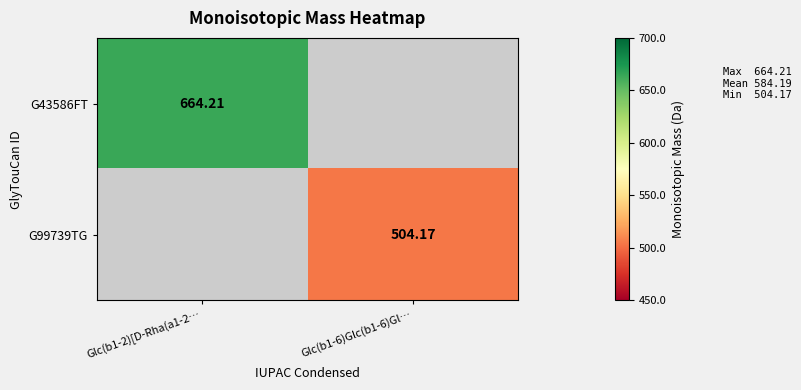

List the series in order of their peak value, highest first.

G43586FT, G99739TG